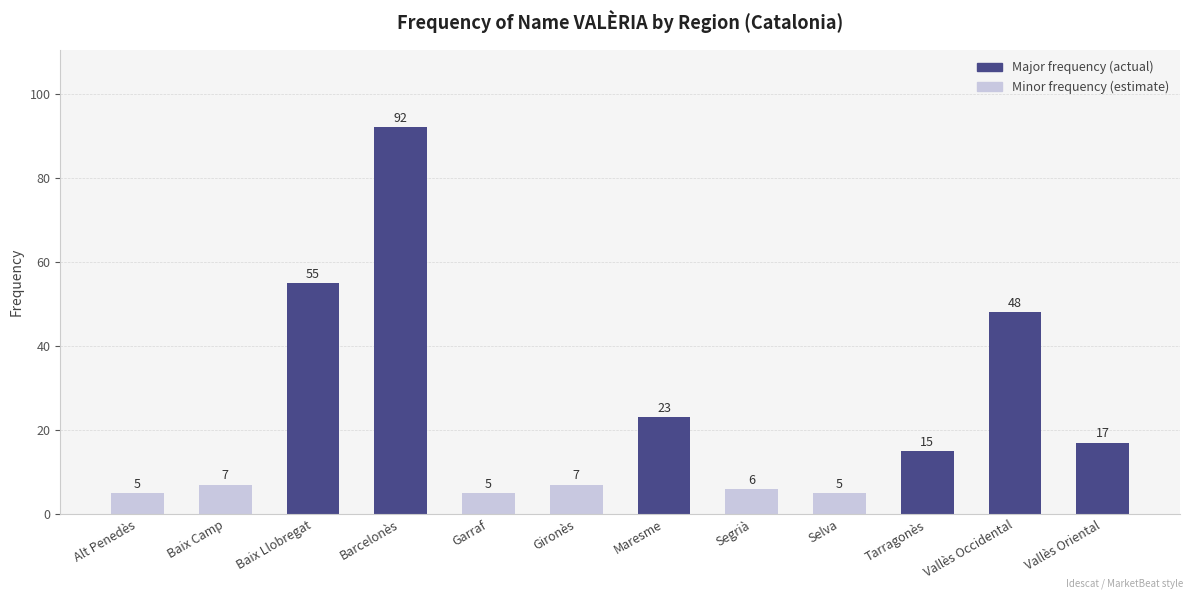

Reading left to right, list all the values displayed in this chart.

5	7	55	92	5	7	23	6	5	15	48	17